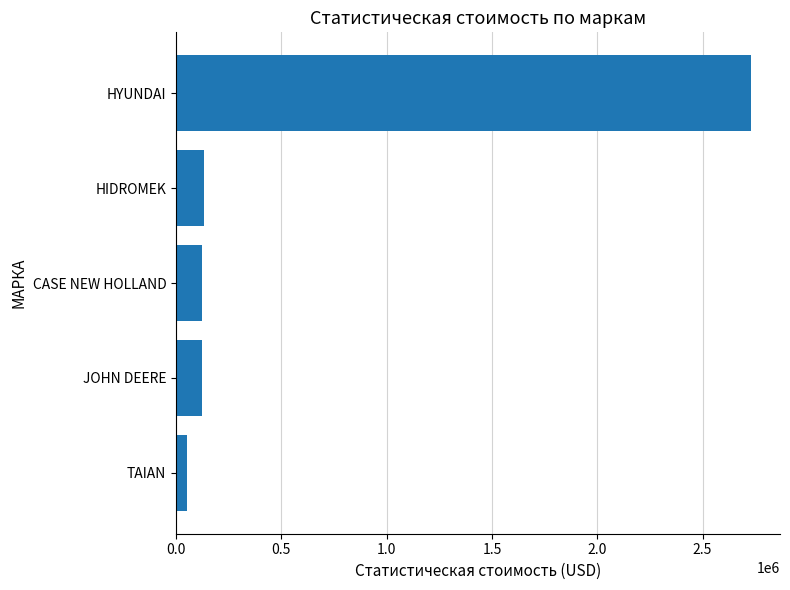

Which has a higher value, CASE NEW HOLLAND or HYUNDAI?

HYUNDAI